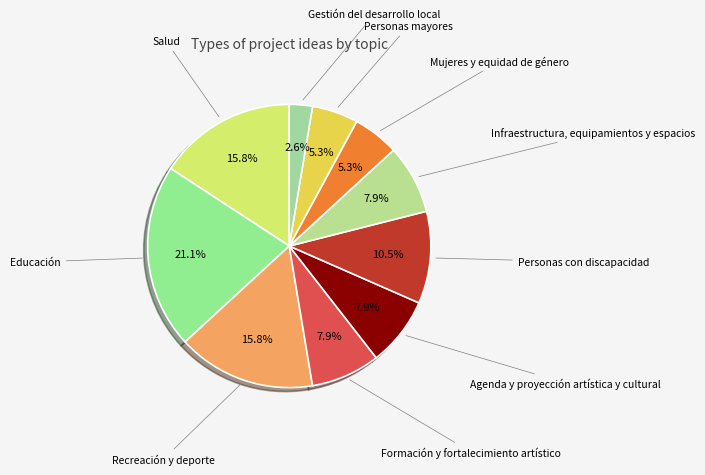

How many slices are in this pie chart?

10